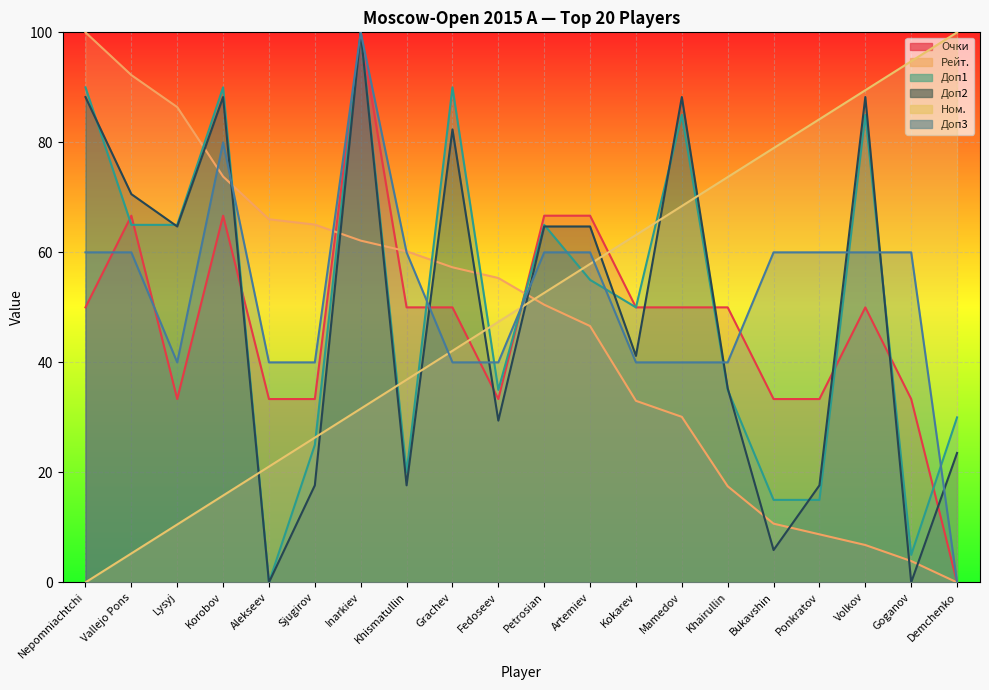

Between which two adjacent categories do Доп1 and Ном. first intersect?

Korobov and Alekseev